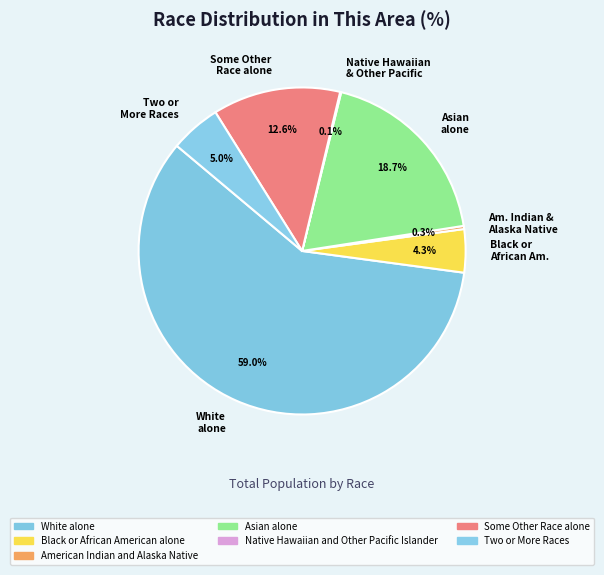

Combined, what portion of the pie is White alone and Asian alone?

77.7%